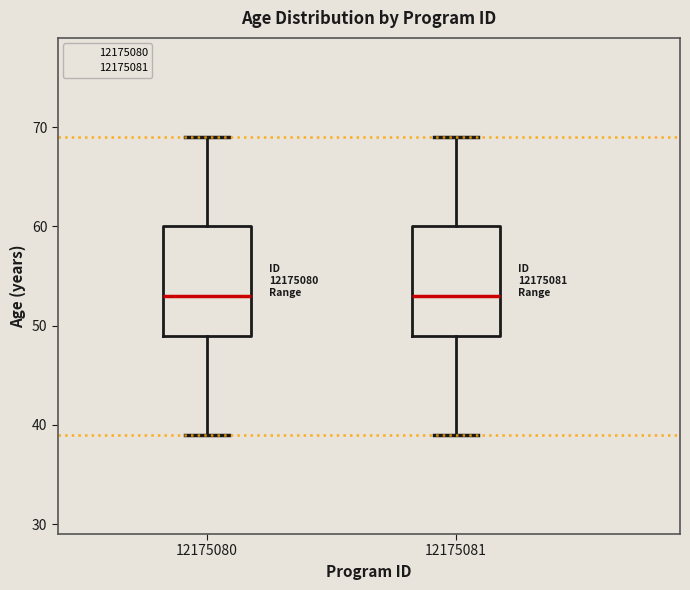

Where does the lower whisker of the box at x = 12175081 end on the y-axis? The values are not printed on the chart, so give them approximately, as read against the axis.

39